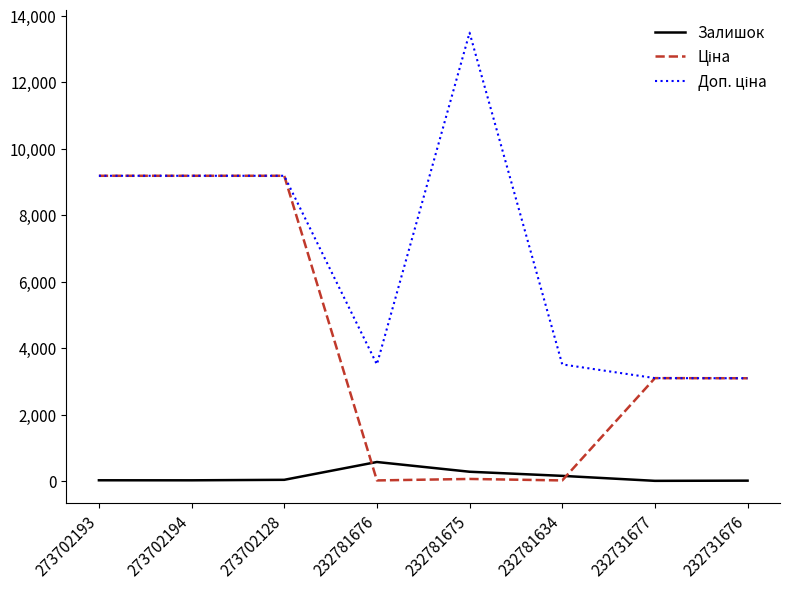

What is the difference between the highest and lowest values at 232731677?

3092.0